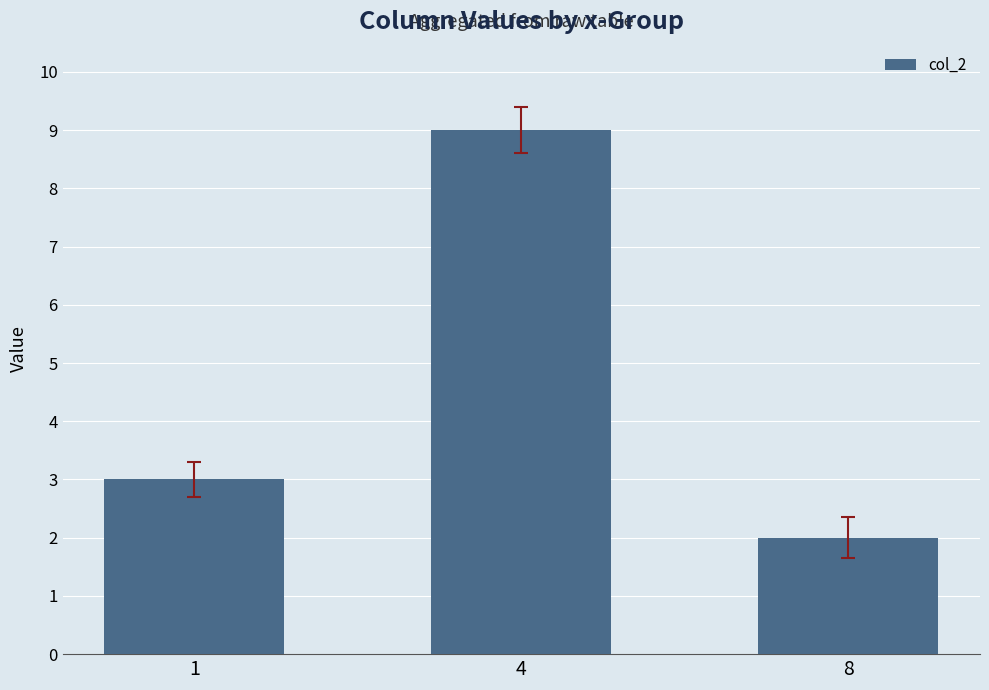

Between 8 and 1, which is larger?

1